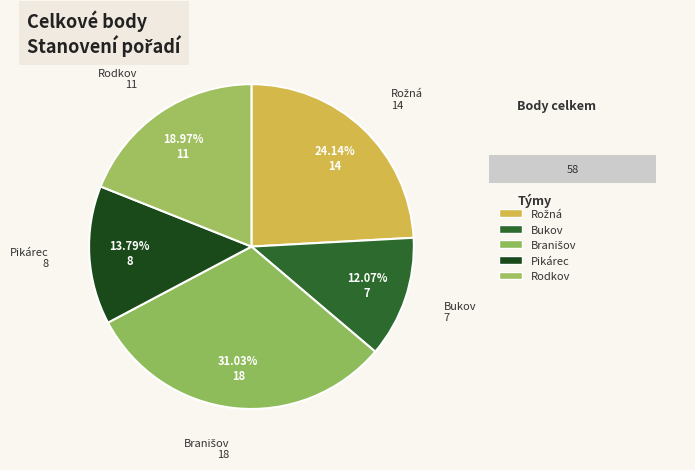

How many slices are in this pie chart?

5